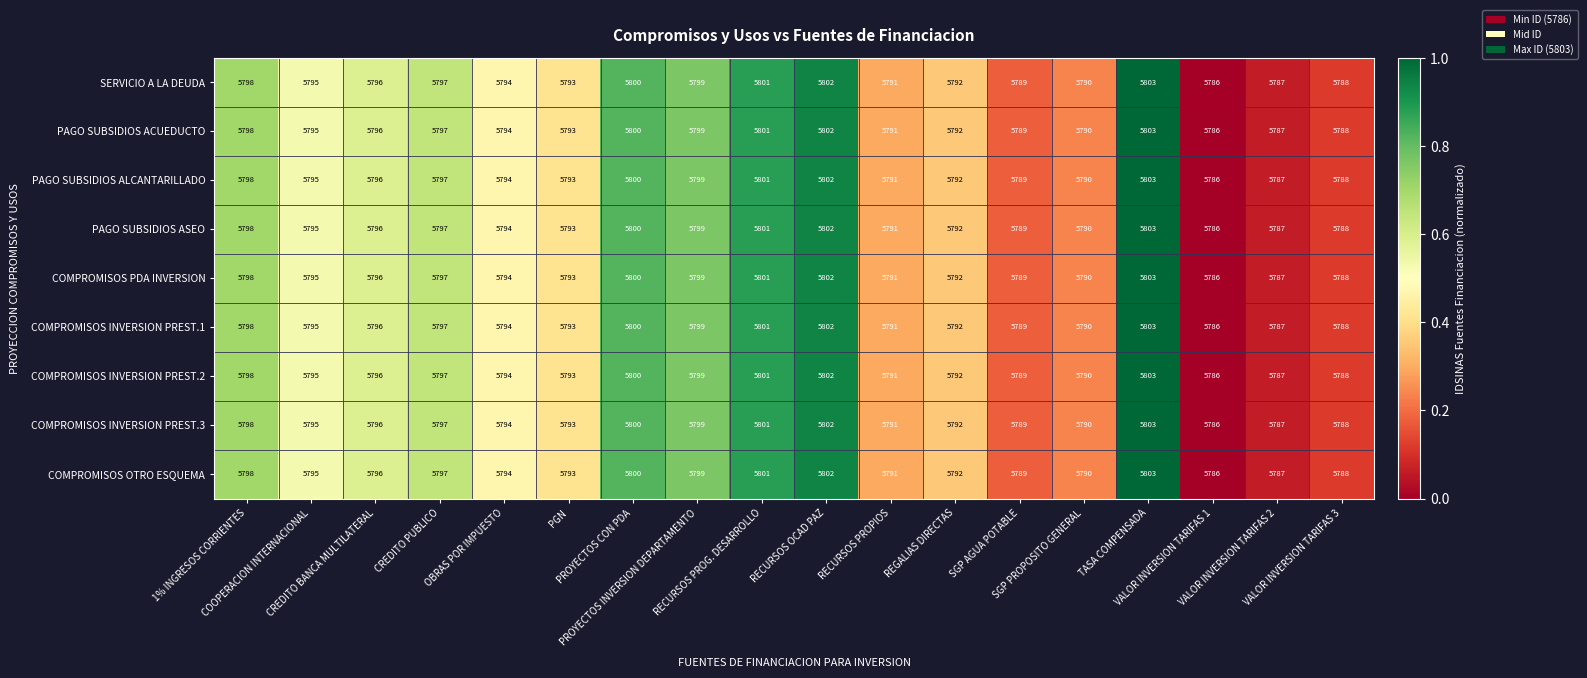

Count the number of data series in this chart.

9